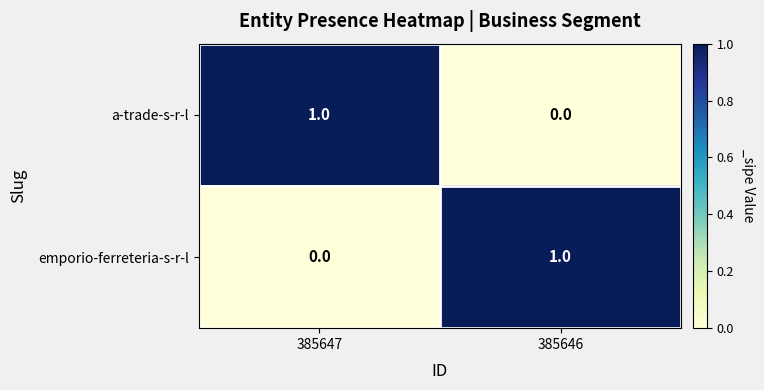

The value of emporio-ferreteria-s-r-l at 385646 is 2. True or false?

False